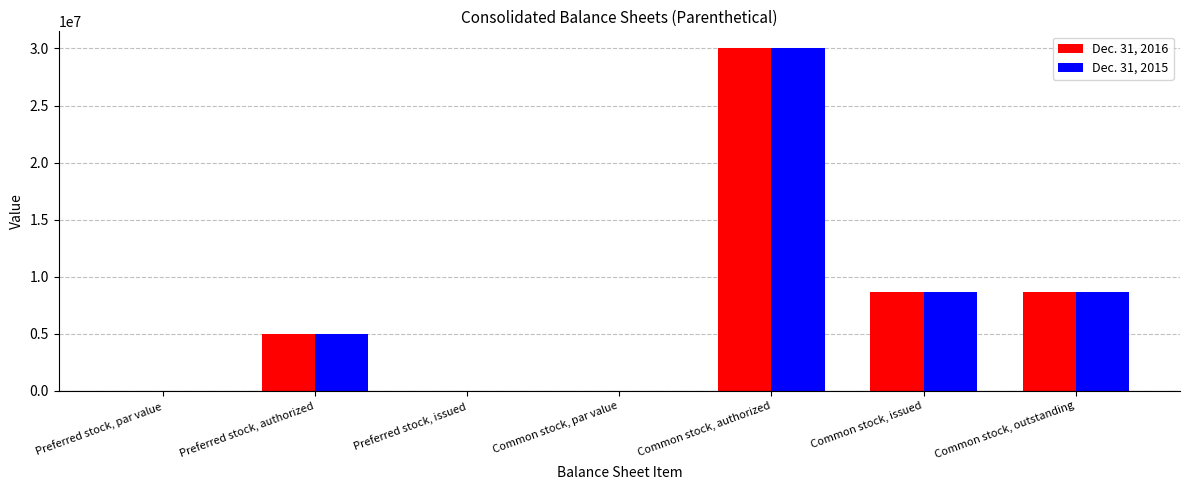

What is the difference between the maximum and minimum values in the Dec. 31, 2016 series?

30000000.0